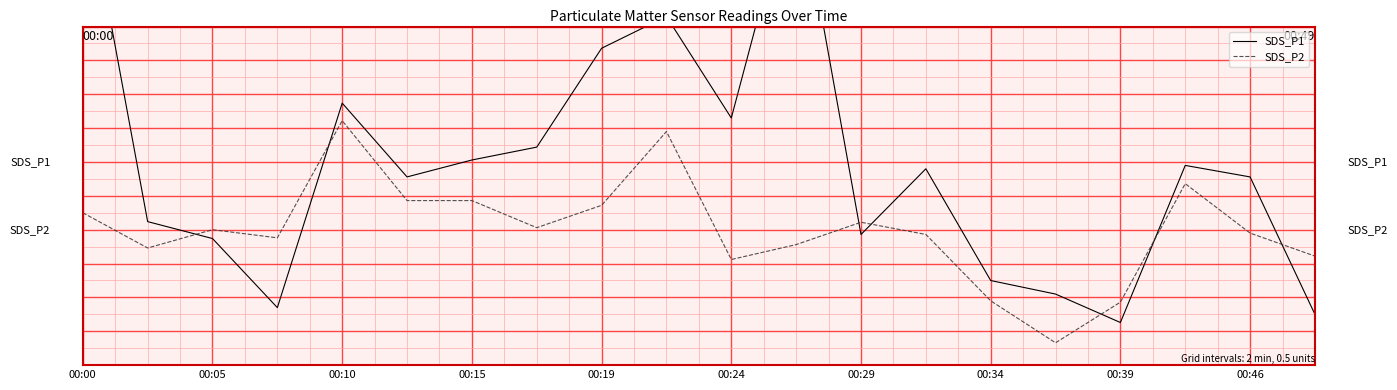

Does the chart display data point markers on the line(s)?

No